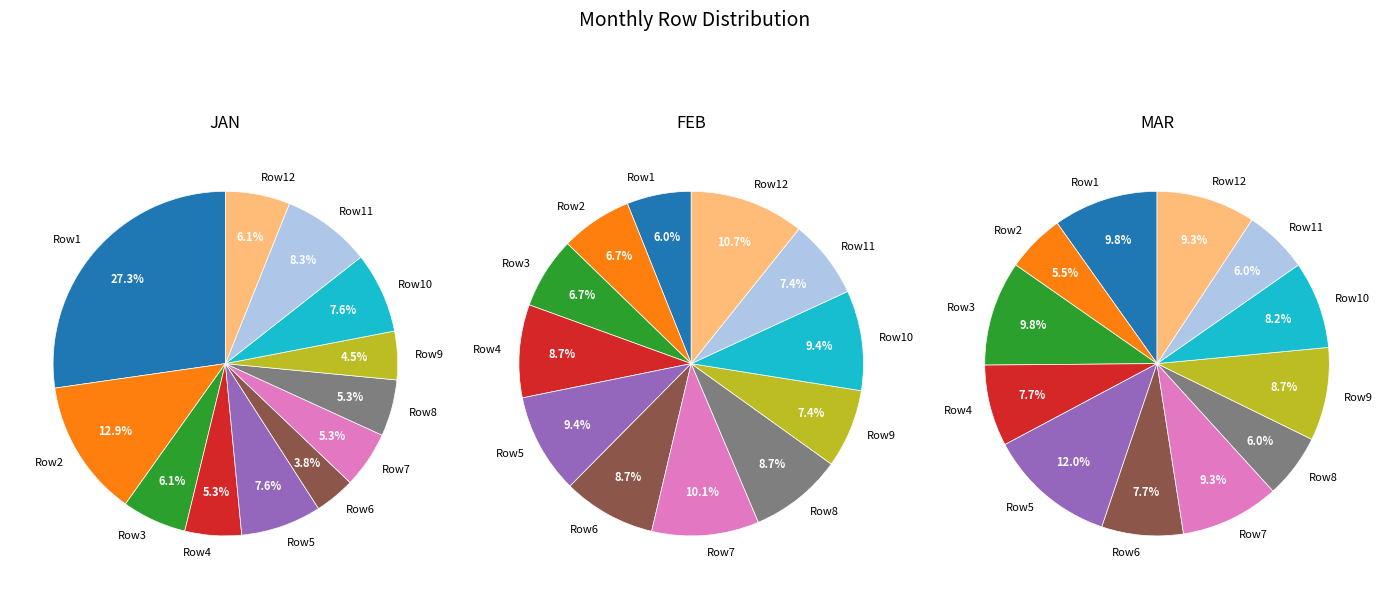

Is the sum of 19 and 11 greater than half?

No